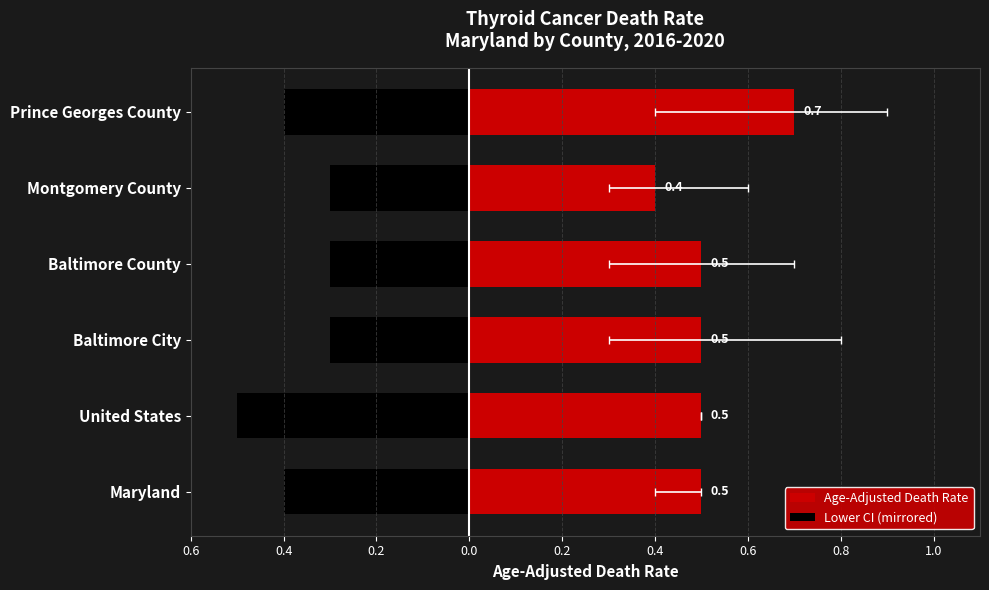

Which series has the widest spread of values?

Age-Adjusted Death Rate